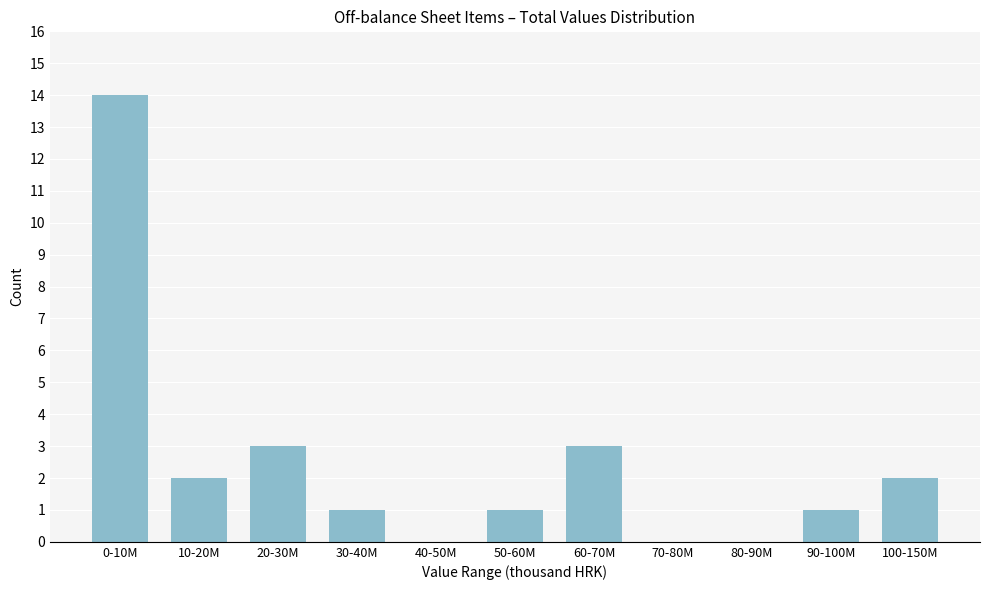

Reading left to right, transcribe all the data shown in this chart.

0-10M=14	10-20M=2	20-30M=3	30-40M=1	40-50M=0	50-60M=1	60-70M=3	70-80M=0	80-90M=0	90-100M=1	100-150M=2